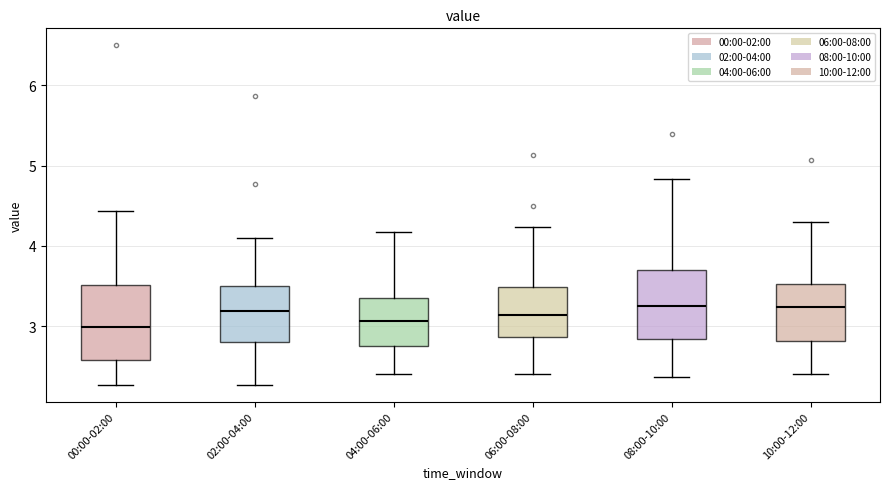

Reading left to right, transcribe this box plot: for each box, give where its median line is, the range the box spans, and where its two whiskers end, as read against the y-axis. The values are not printed on the chart, so give them approximately, as read against the axis.

00:00-02:00: median 3.0, box 2.6 to 3.5, whiskers 2.3 to 4.4
02:00-04:00: median 3.2, box 2.8 to 3.5, whiskers 2.3 to 4.1
04:00-06:00: median 3.1, box 2.8 to 3.4, whiskers 2.4 to 4.2
06:00-08:00: median 3.1, box 2.9 to 3.5, whiskers 2.4 to 4.2
08:00-10:00: median 3.3, box 2.8 to 3.7, whiskers 2.4 to 4.8
10:00-12:00: median 3.2, box 2.8 to 3.5, whiskers 2.4 to 4.3